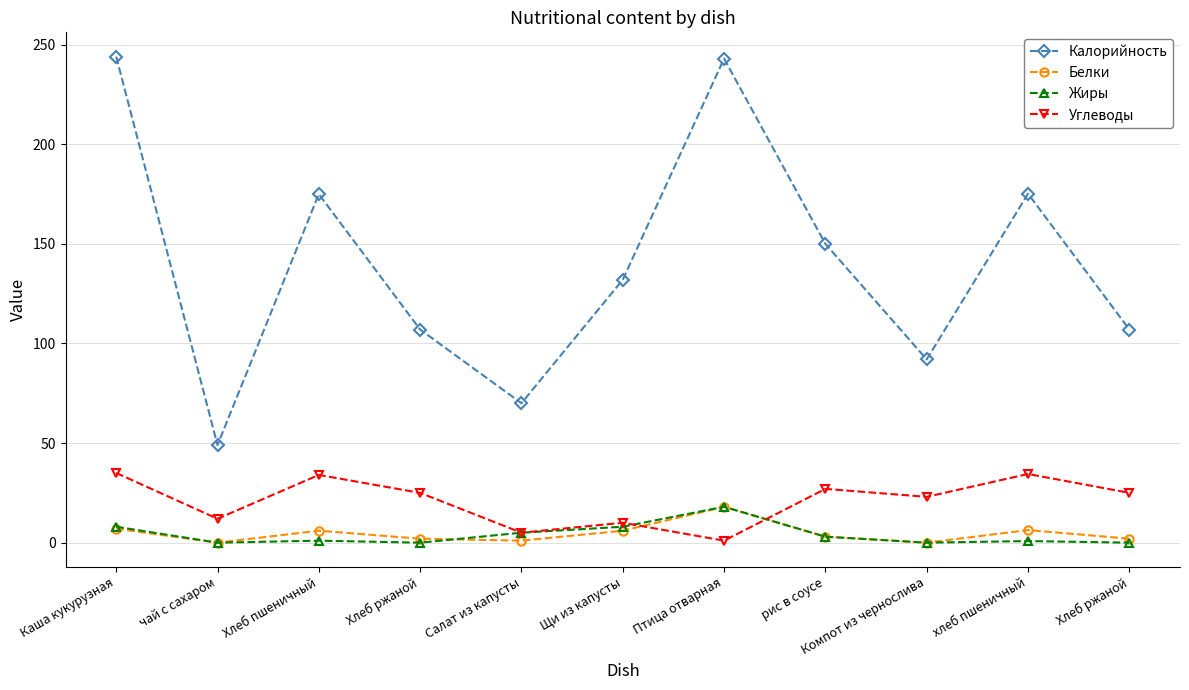

What is the difference between the highest and lowest values at хлеб пшеничный?

174.4